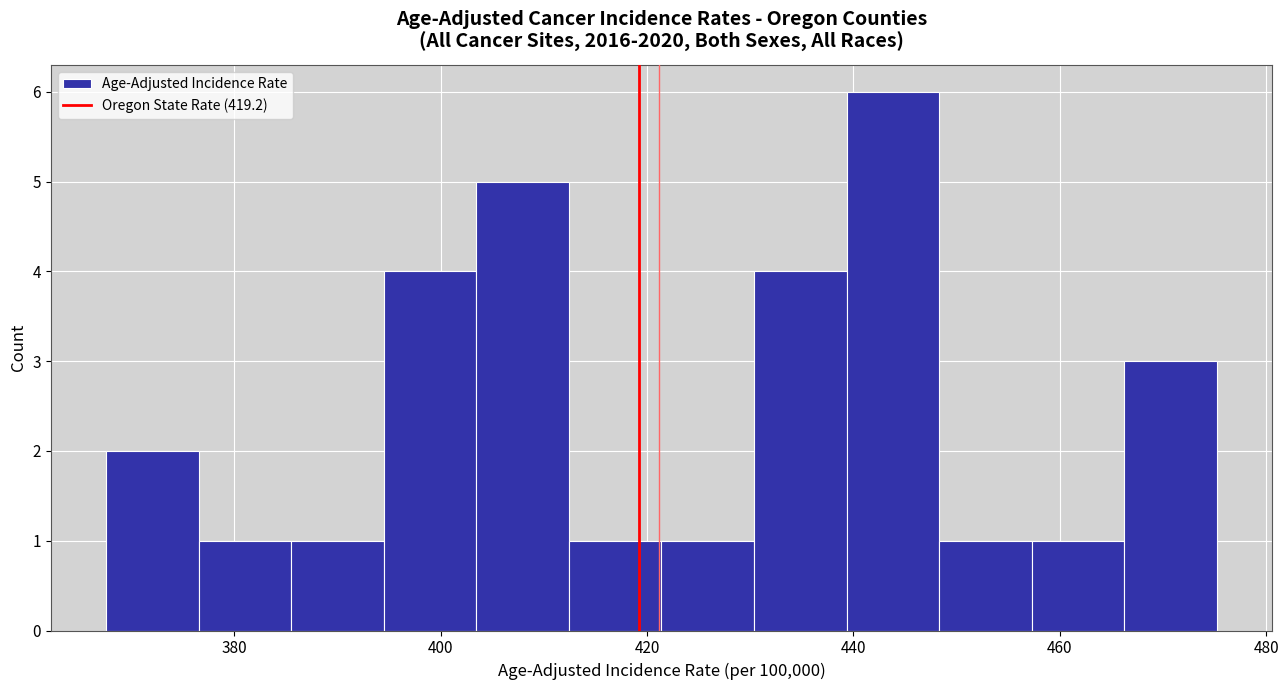

Reading left to right, list every bar in this chart as the range it spans on the x-axis followed by its height. Neither the bar edges nor the heights are printed on the chart, so give them approximately, as read against the axes.

368 to 376: 2
376 to 386: 1
386 to 394: 1
394 to 404: 4
404 to 412: 5
412 to 422: 1
422 to 430: 1
430 to 440: 4
440 to 448: 6
448 to 458: 1
458 to 466: 1
466 to 476: 3